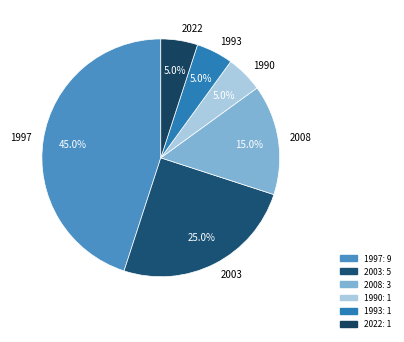

Does any single category account for the majority?

No